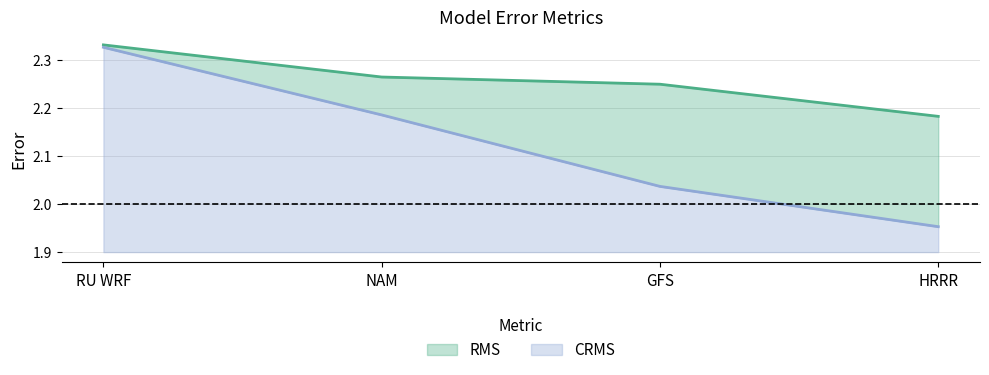

The value of RMS at NAM is 0.7. True or false?

False